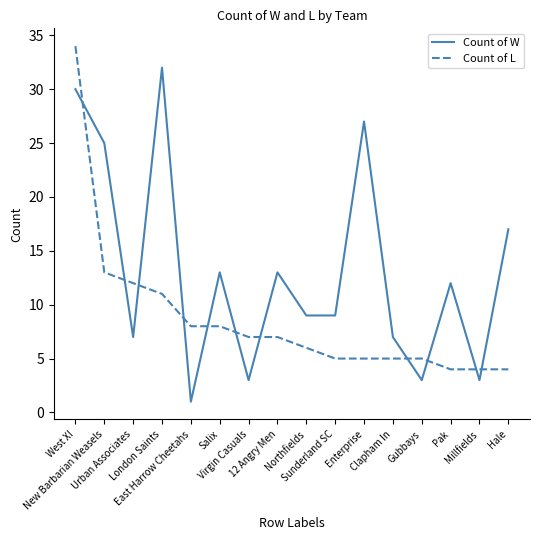

At which label is Count of L closest to 19?

New Barbarian Weasels